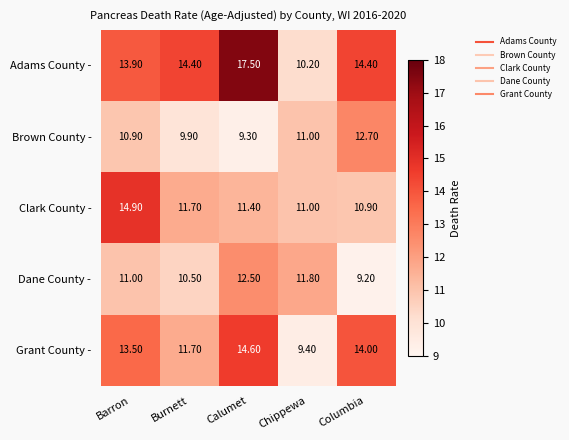

Where does the Brown County - series first go above 10?

Barron